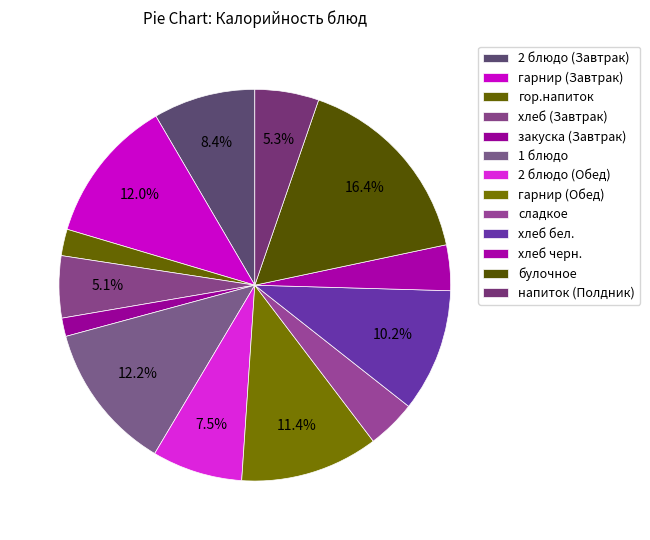

True or false: закуска (Завтрак) accounts for 12% of the total.

False